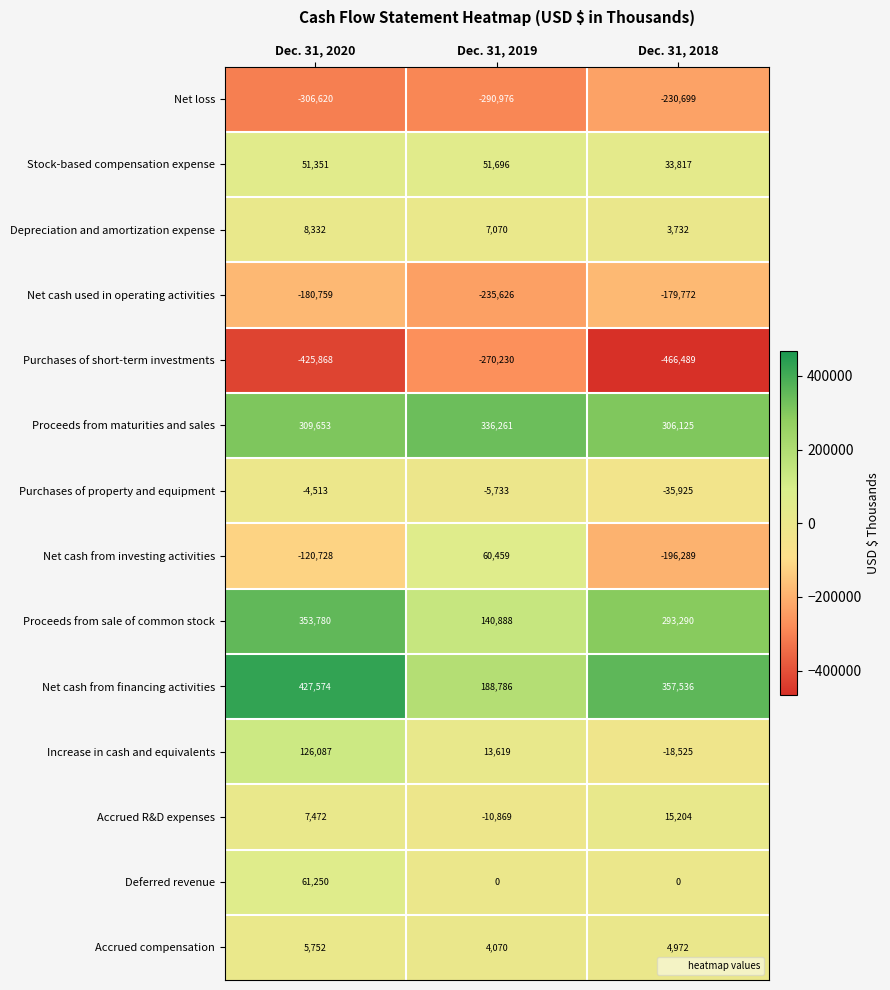

Which series has the widest spread of values?

Net cash from investing activities